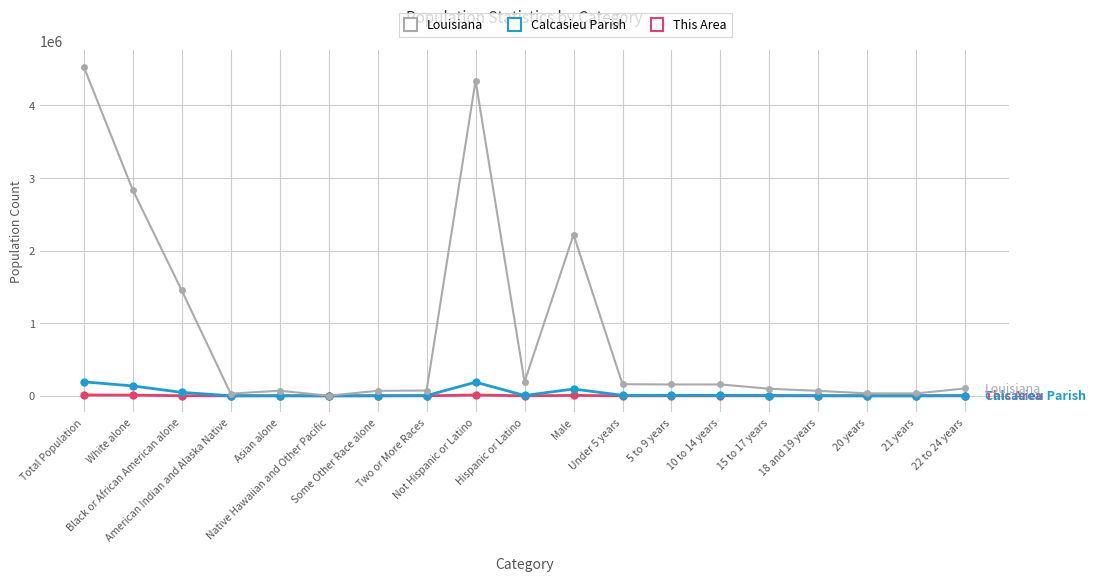

Which series has the widest spread of values?

Louisiana